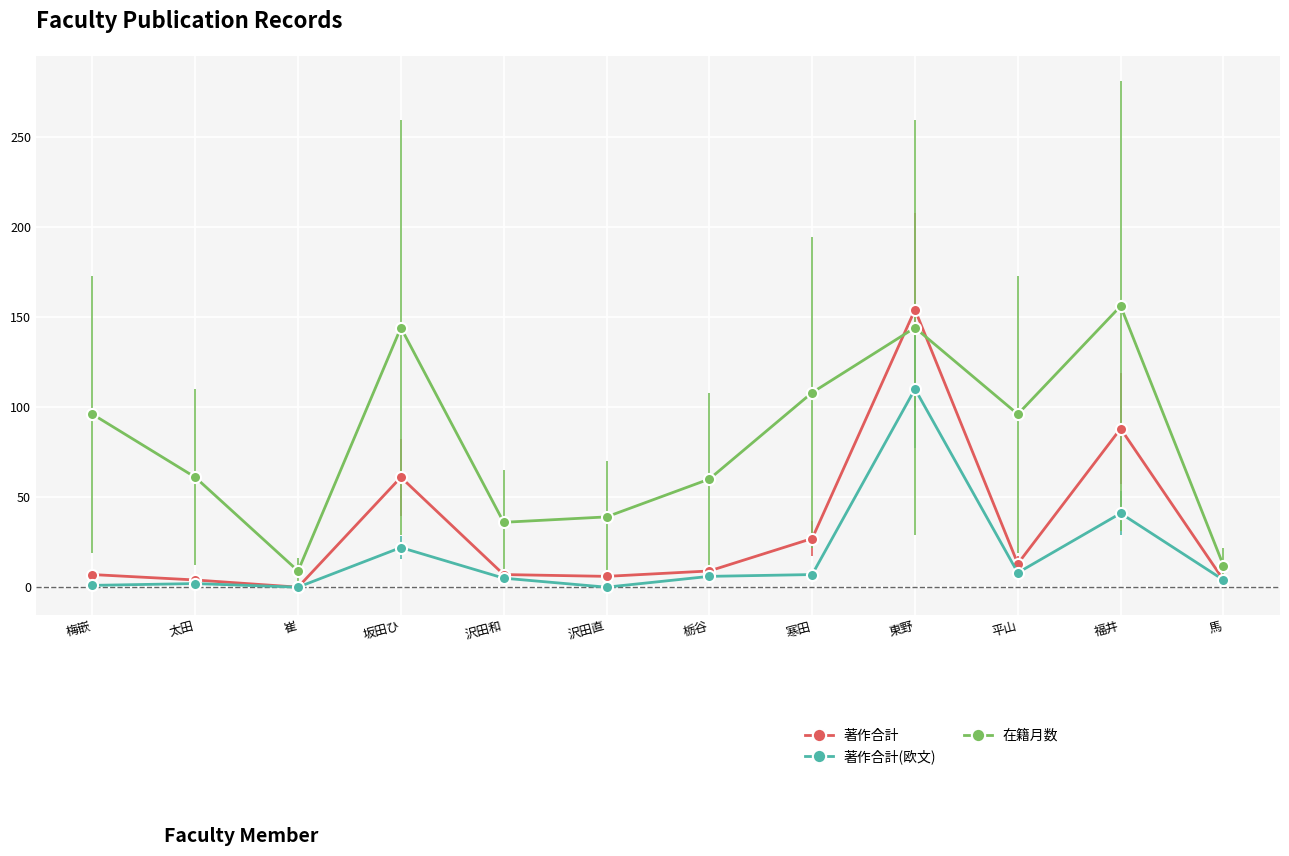

How many positive values does the 著作合計 series have?

11